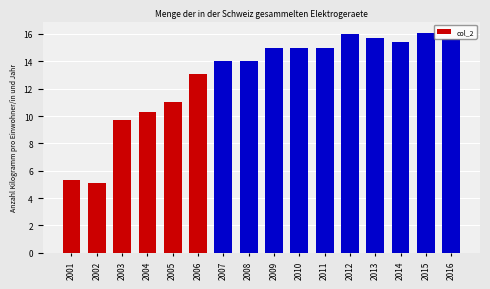

What is the ratio of the value at 2002 to the value at 2014?

0.3